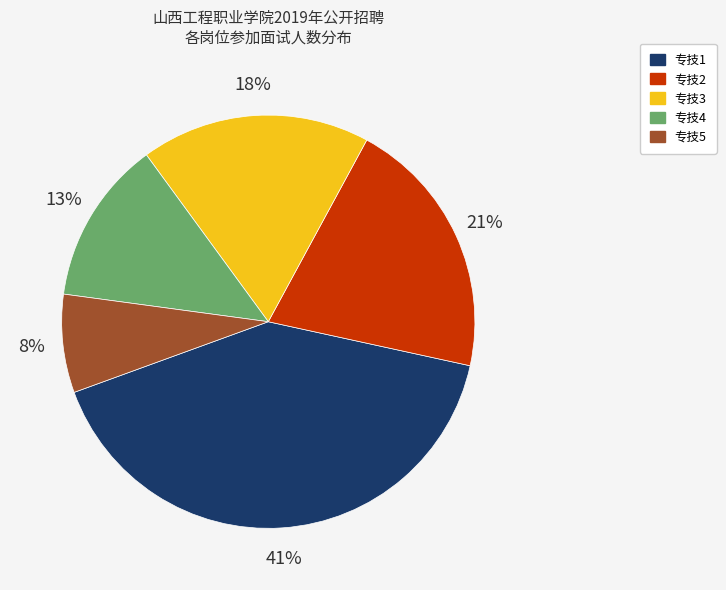

Is it true that 专技5 is 8% of the pie?

True